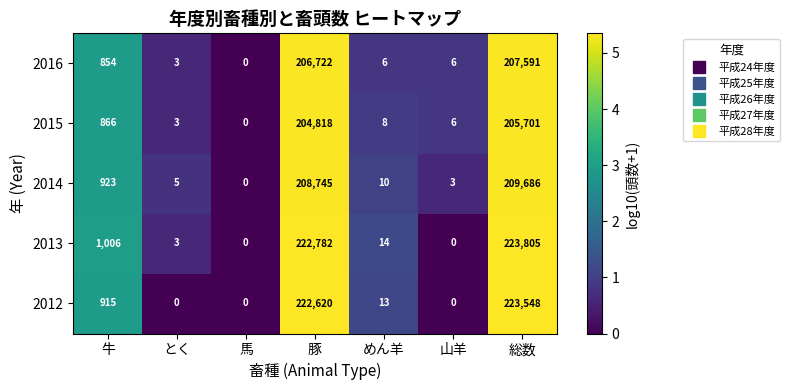

What is the greatest value displayed?

223805